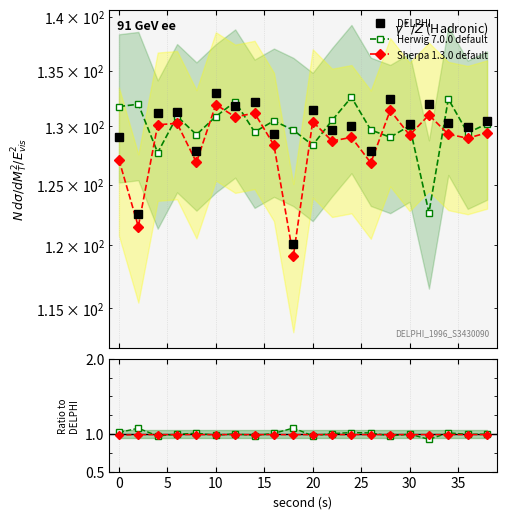

How many times do Sherpa 1.3.0 default and Herwig 7.0.0 default cross each other?

12